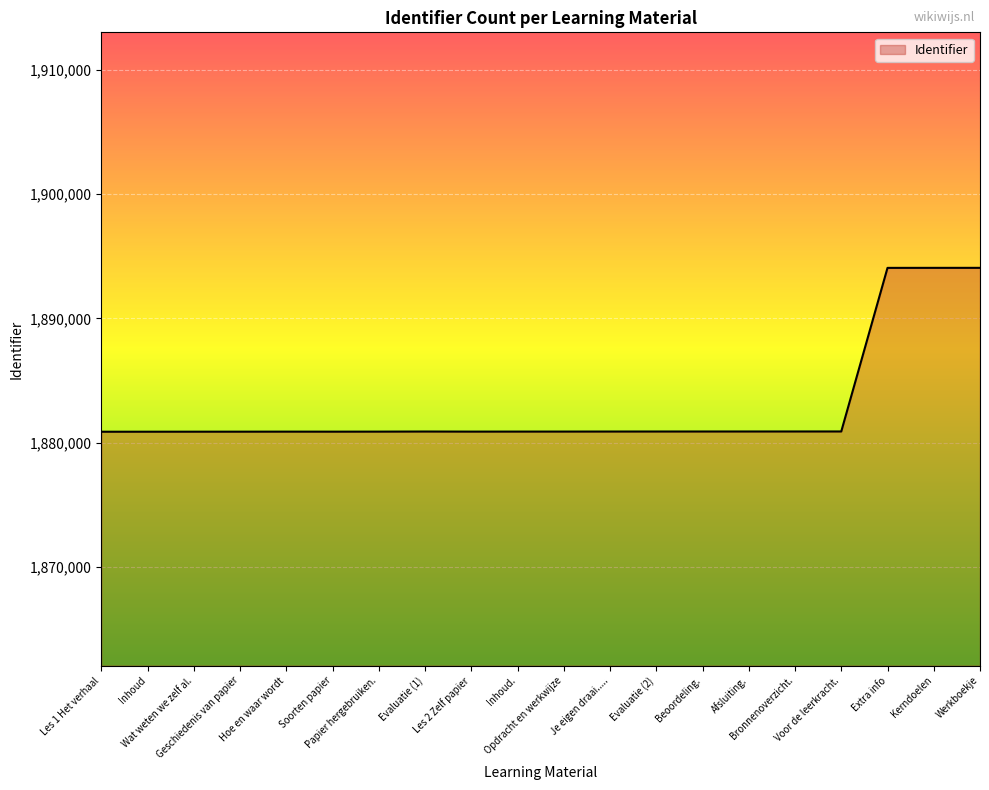

What is the smallest value displayed?

1880887